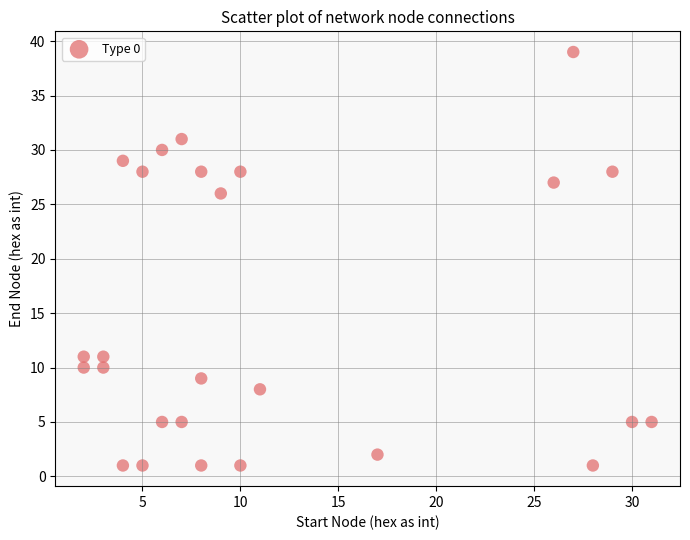

What is the range of Y values (max minus min)?

38